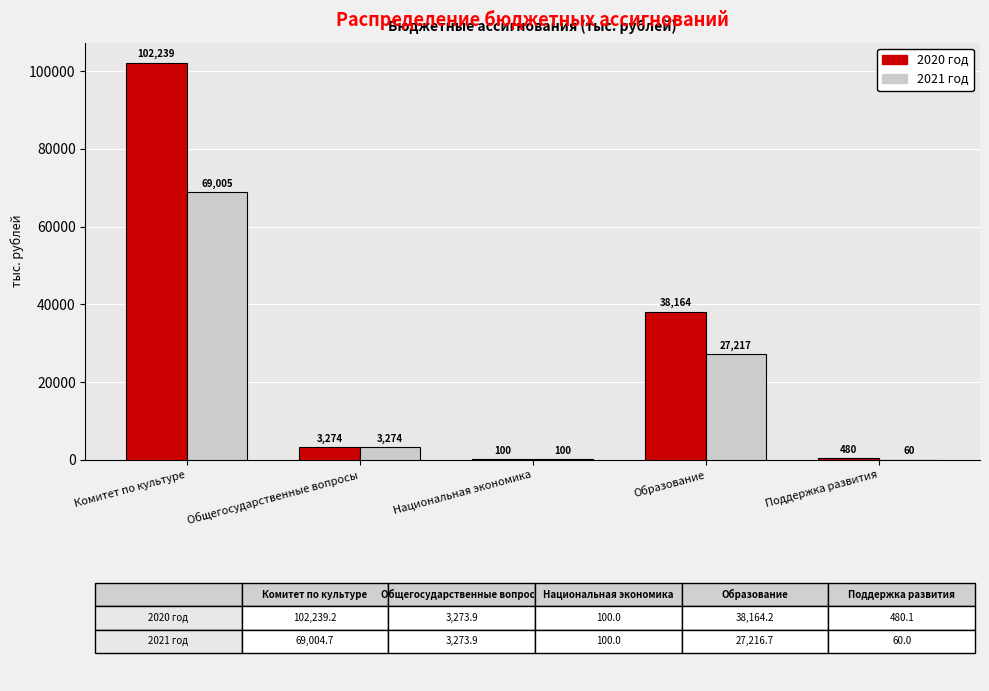

How many groups of bars are there?

5